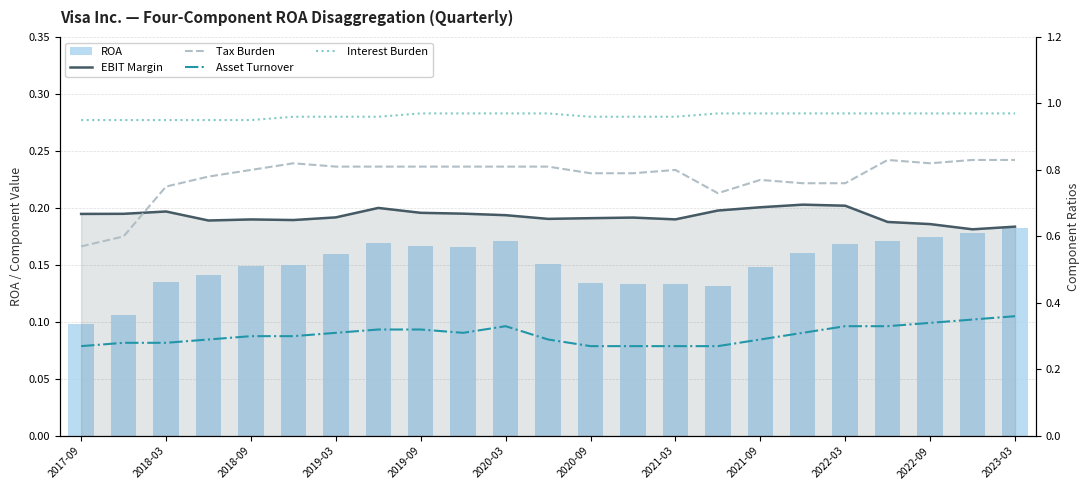

Does the chart contain any negative values?

No